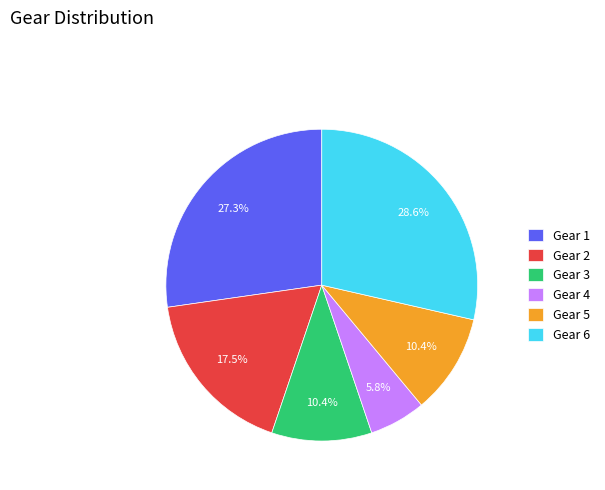

To the nearest percent, what percentage of the pie is Gear 3?

10%